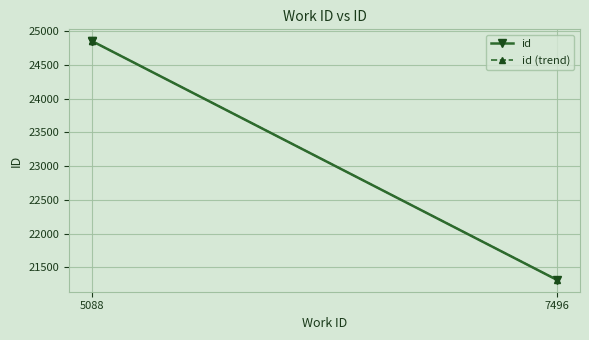

What are all the series names shown in the legend?

id, id (trend)